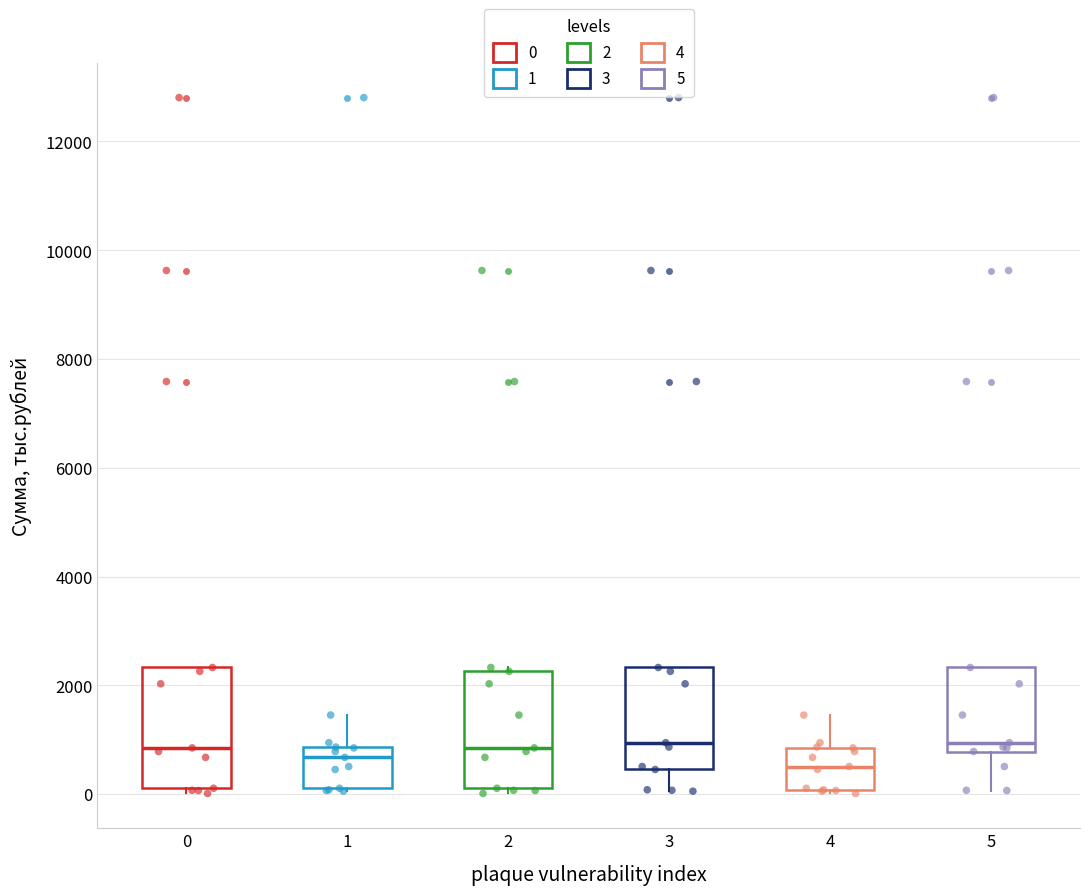

Reading left to right, transcribe this box plot: for each box, give where its median line is, the range the box spans, and where its two whiskers end, as read against the y-axis. The values are not printed on the chart, so give them approximately, as read against the axis.

0: median 800, box 200 to 2400, whiskers 0 to 2400
1: median 600, box 200 to 800, whiskers 0 to 1400
2: median 800, box 200 to 2200, whiskers 0 to 2400
3: median 1000, box 400 to 2400, whiskers 0 to 2400
4: median 600, box 0 to 800, whiskers 0 (just below the box's lower edge) to 1400
5: median 1000, box 800 to 2400, whiskers 0 to 2400